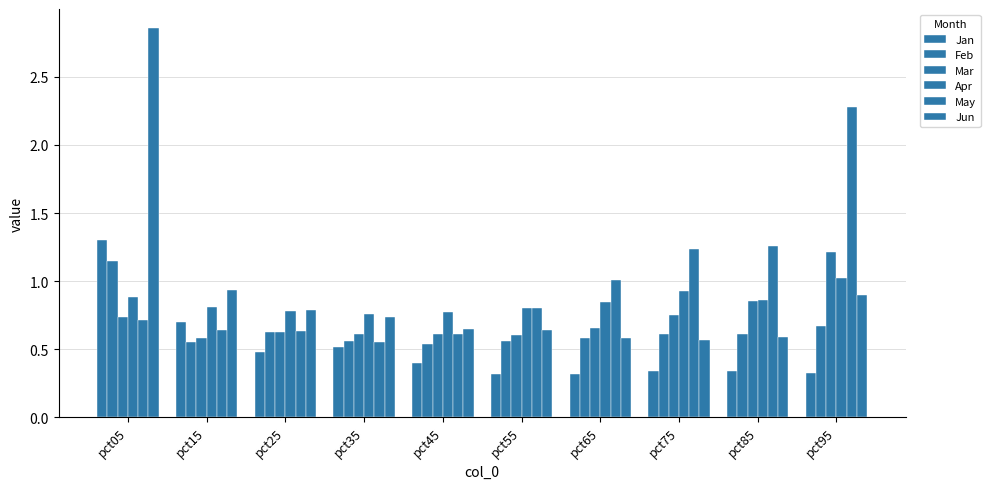

Reading right to left, list all the values displayed in this chart.

Jan: 0.3	0.3	0.3	0.3	0.3	0.4	0.5	0.5	0.7	1.3
Feb: 0.7	0.6	0.6	0.6	0.6	0.5	0.6	0.6	0.6	1.1
Mar: 1.2	0.9	0.7	0.7	0.6	0.6	0.6	0.6	0.6	0.7
Apr: 1.0	0.9	0.9	0.8	0.8	0.8	0.8	0.8	0.8	0.9
May: 2.3	1.3	1.2	1.0	0.8	0.6	0.6	0.6	0.6	0.7
Jun: 0.9	0.6	0.6	0.6	0.6	0.7	0.7	0.8	0.9	2.9